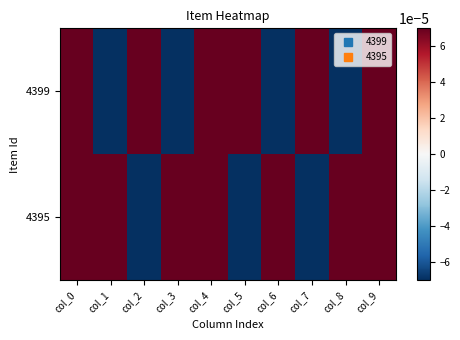

At which category does the chart reach its minimum across all series?

col_1